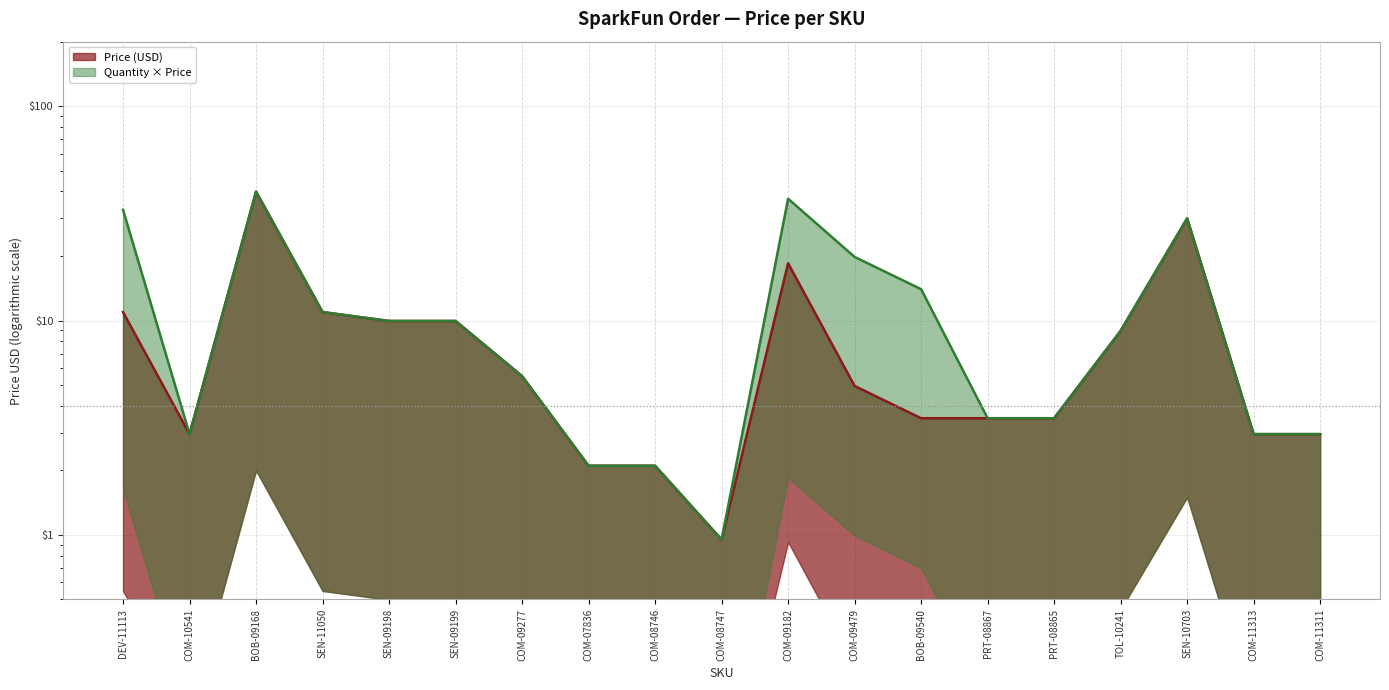

True or false: Price (USD) has more than 2 interior local peaks.

True